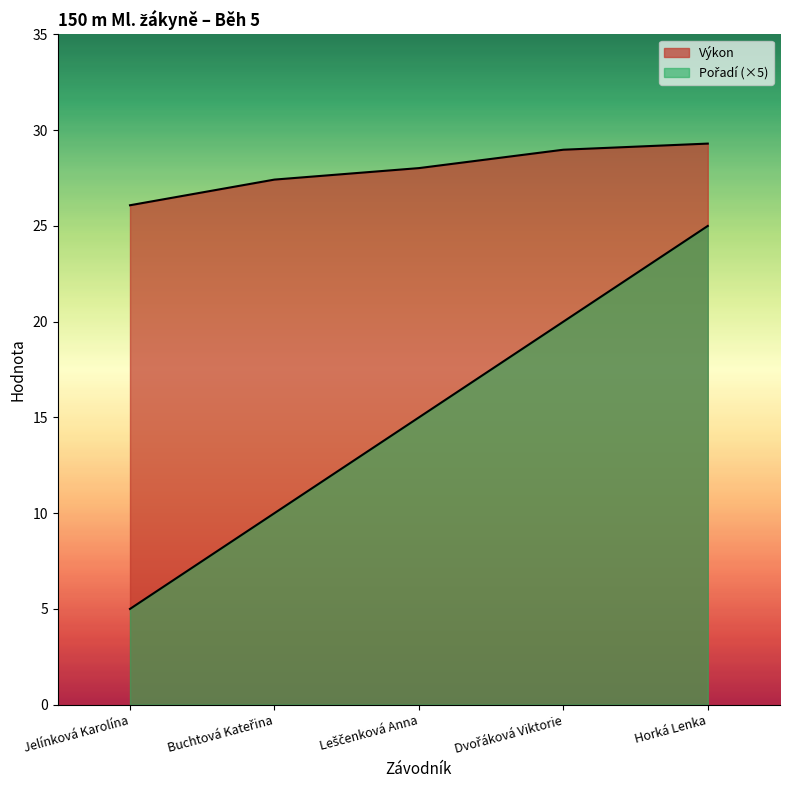

True or false: Výkon has more than 2 interior local peaks.

False